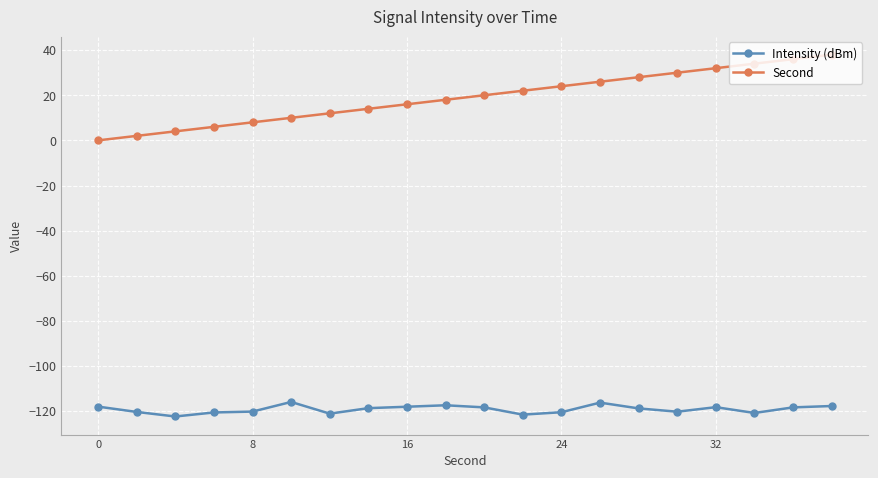

What is the lowest value of the Intensity (dBm) series?

-122.4